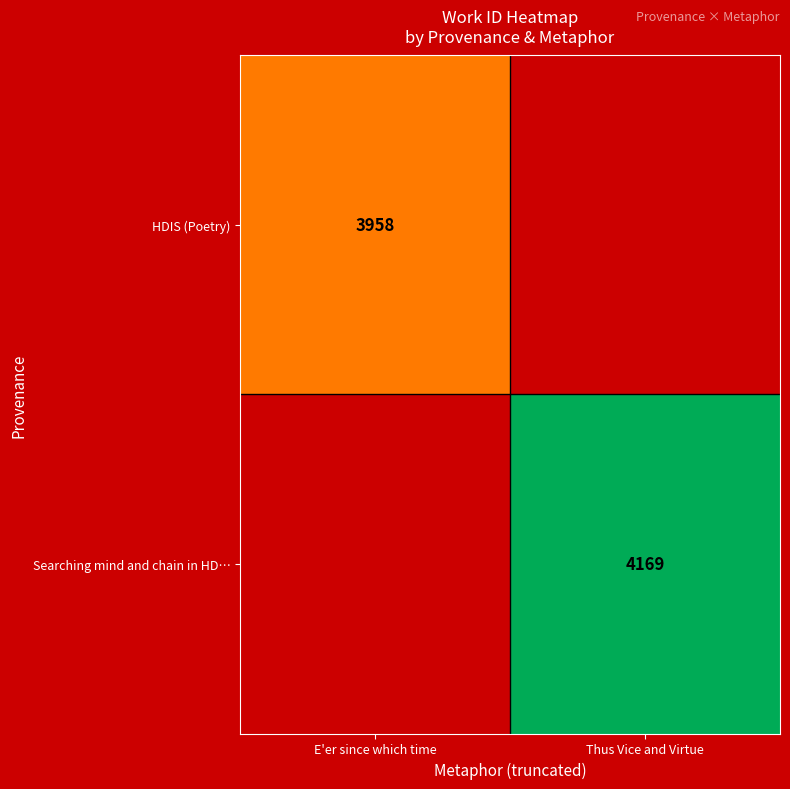

True or false: Searching mind and chain in HD… has a value of 4169 at Thus Vice and Virtue.

True